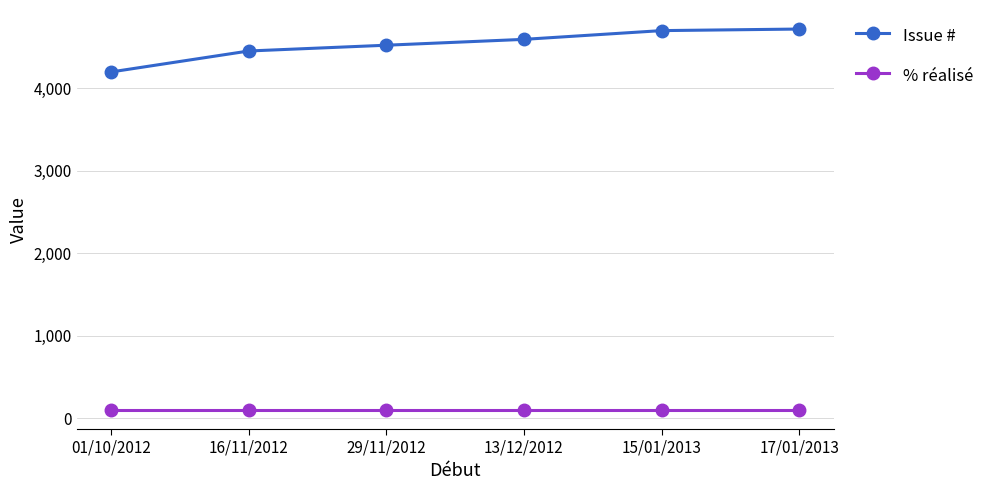

At how many categories does at least one series exceed 1942?

6